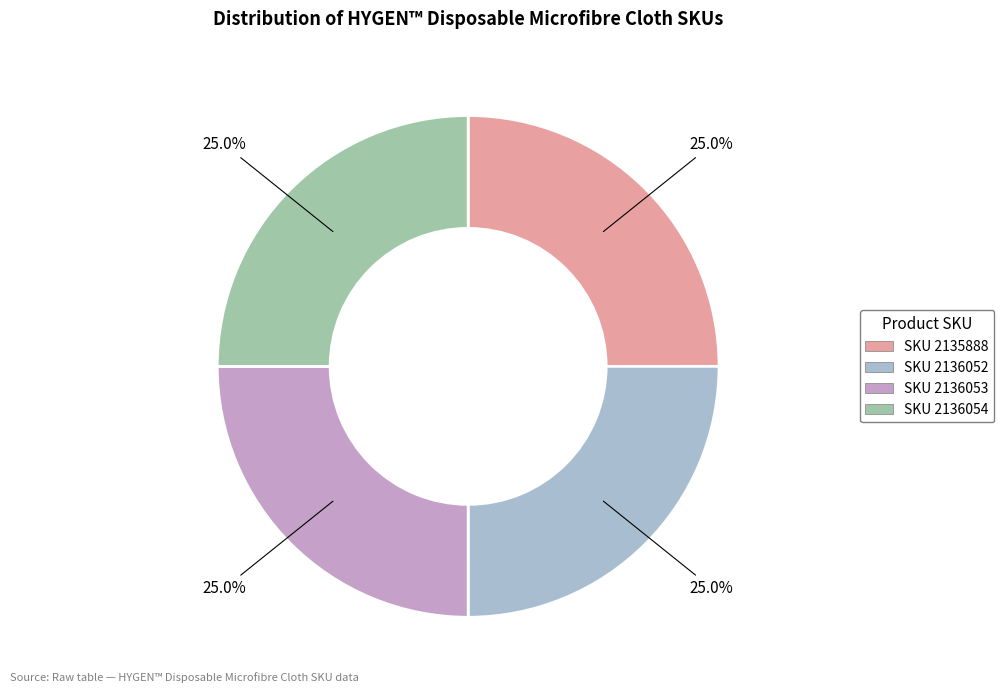

How many segments does this pie chart have?

4